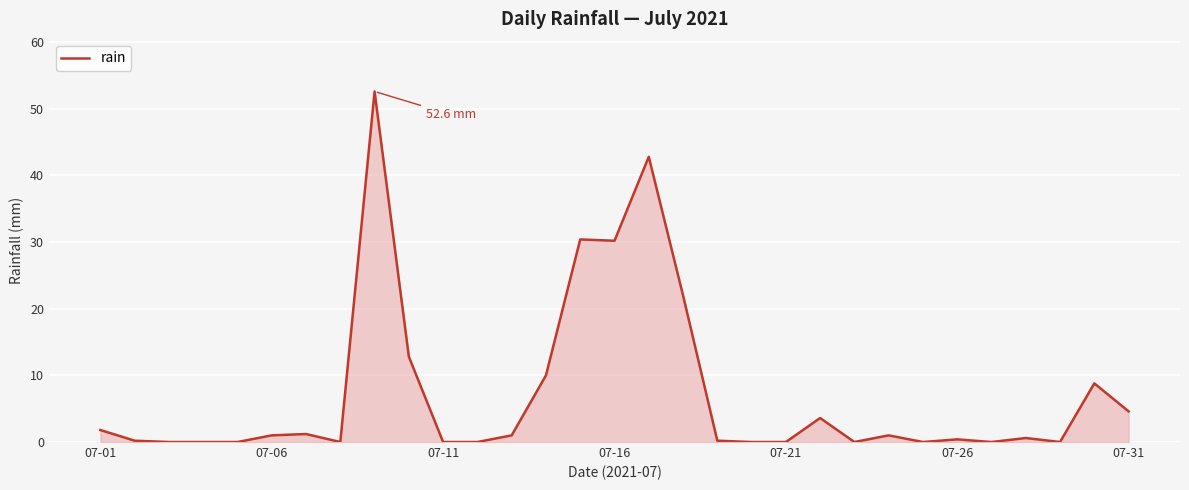

How many categories are shown in the chart?

31